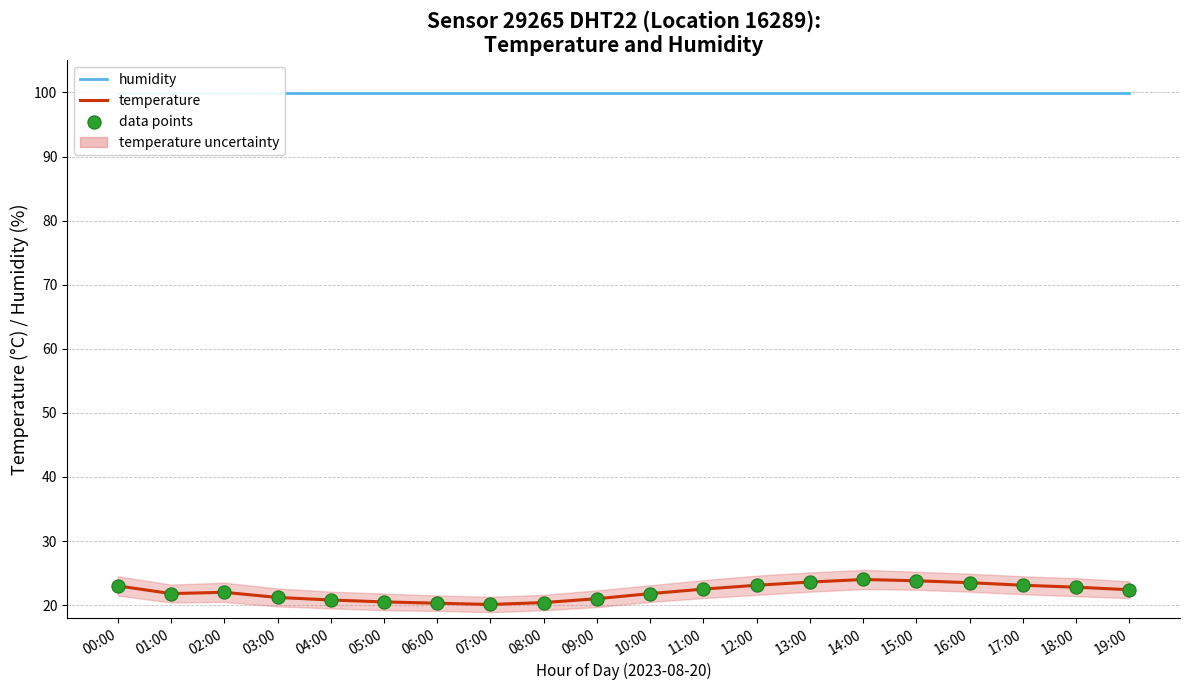

Which series reaches the minimum Y coordinate?

temperature